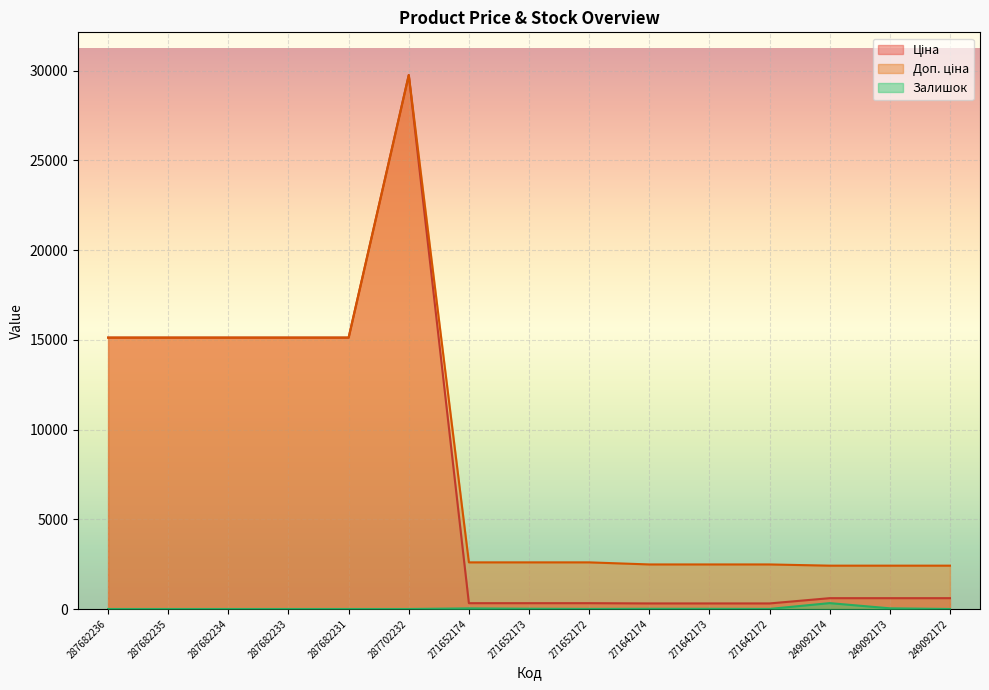

Does the chart display data point markers on the line(s)?

No